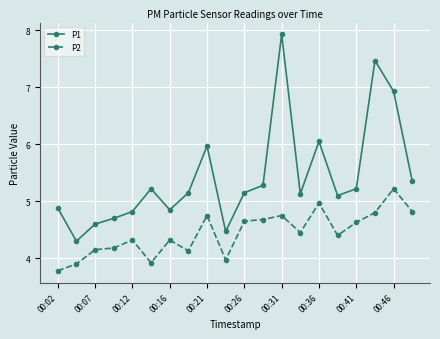

What are all the series names shown in the legend?

P1, P2